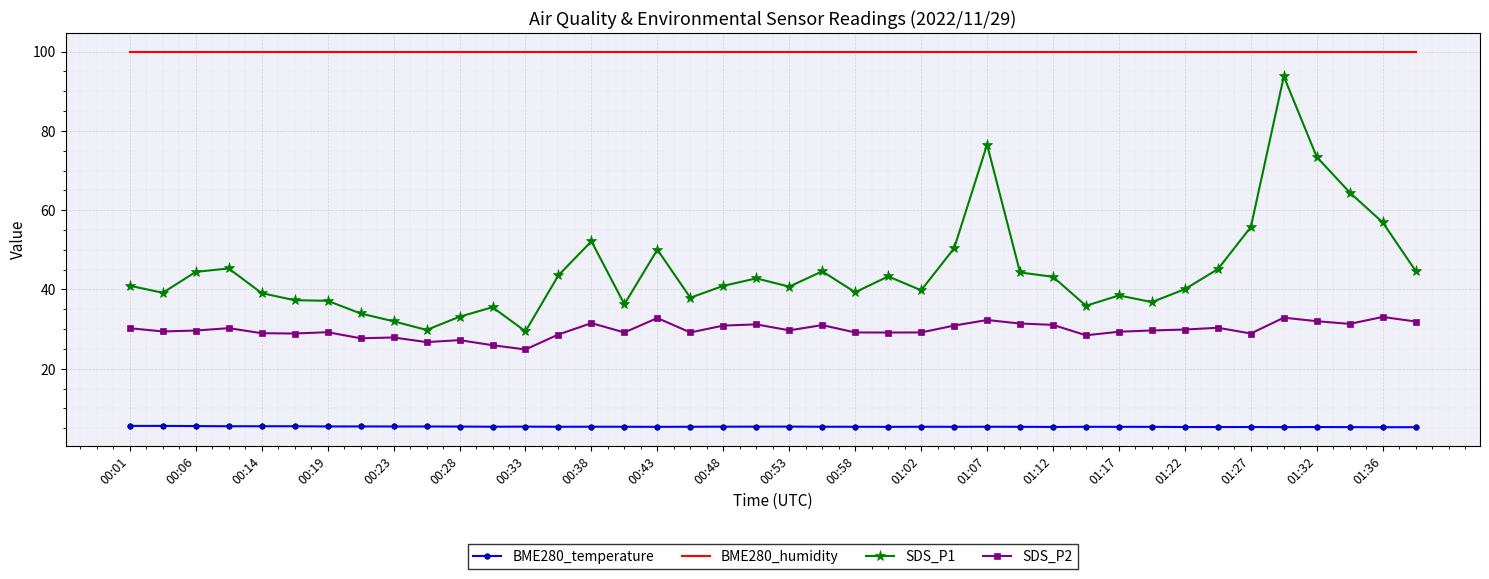

What is the greatest value displayed?

100.0